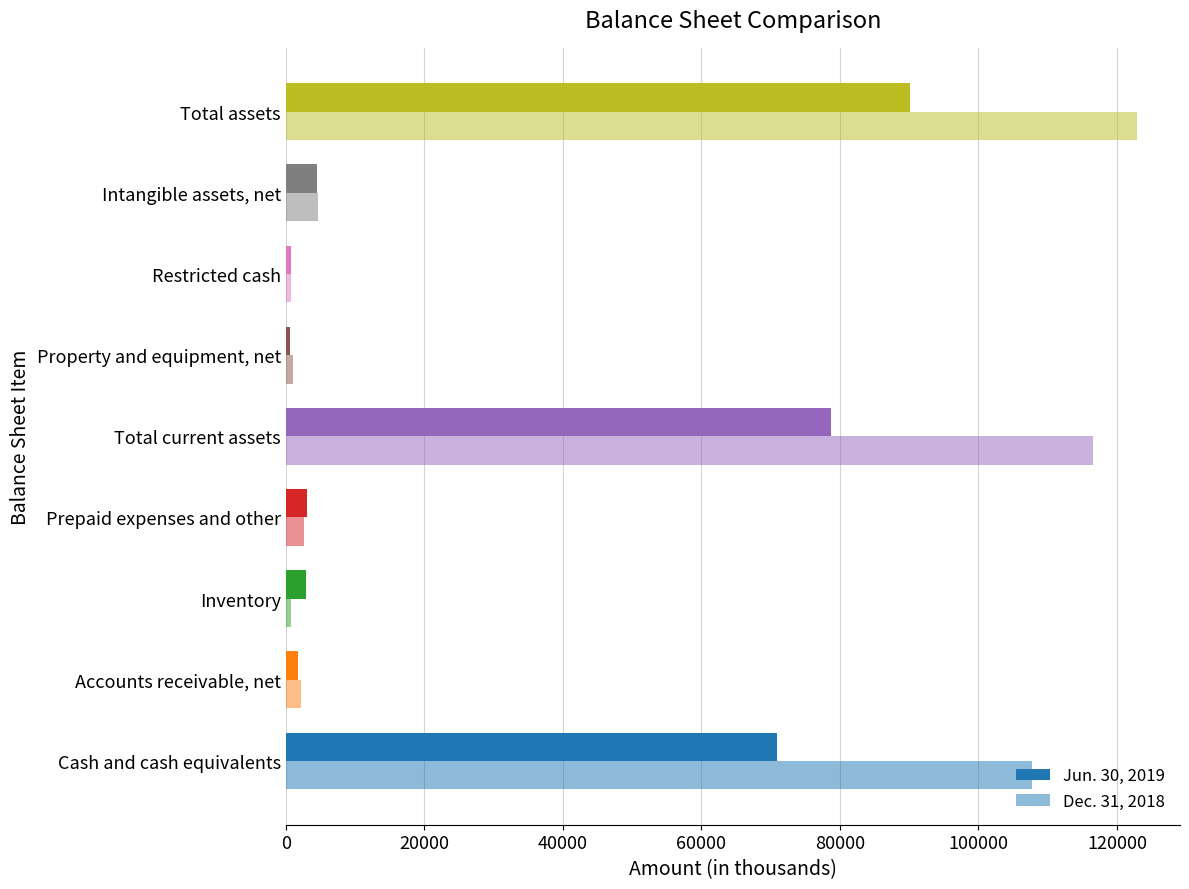

Count the number of data series in this chart.

2